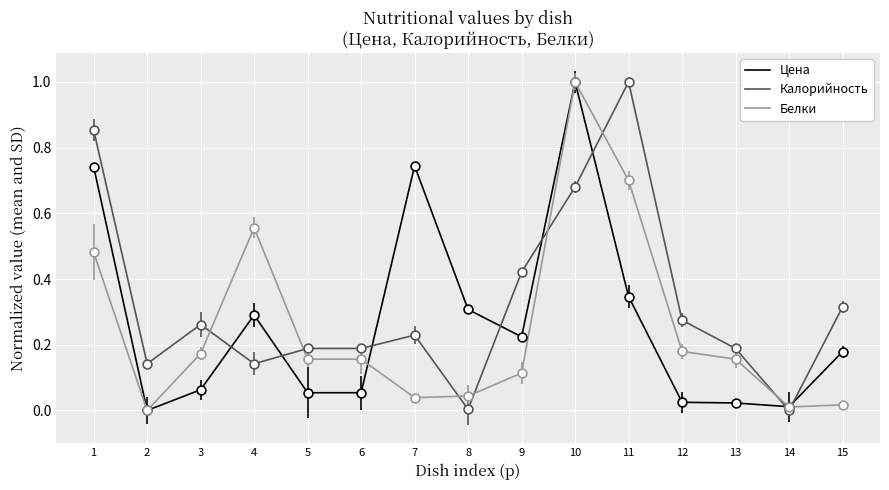

The value of Калорийность at 15 is 0.3. True or false?

True